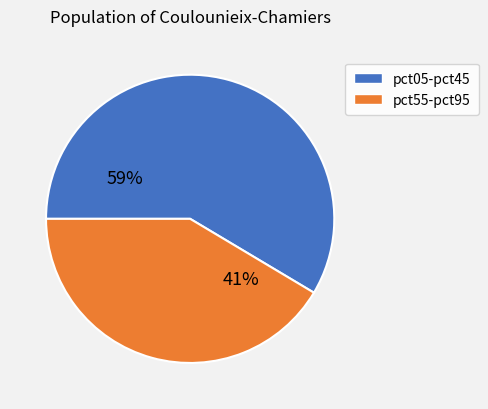

Count the number of slices in the pie.

2